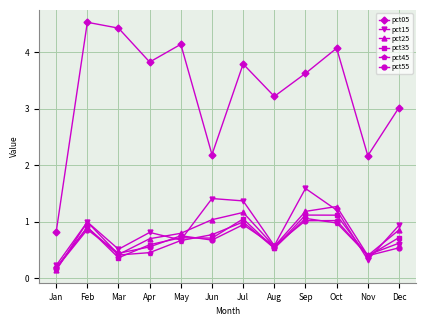

In pct25, how many points are lower than both neighbors (excluding endpoints)?

3